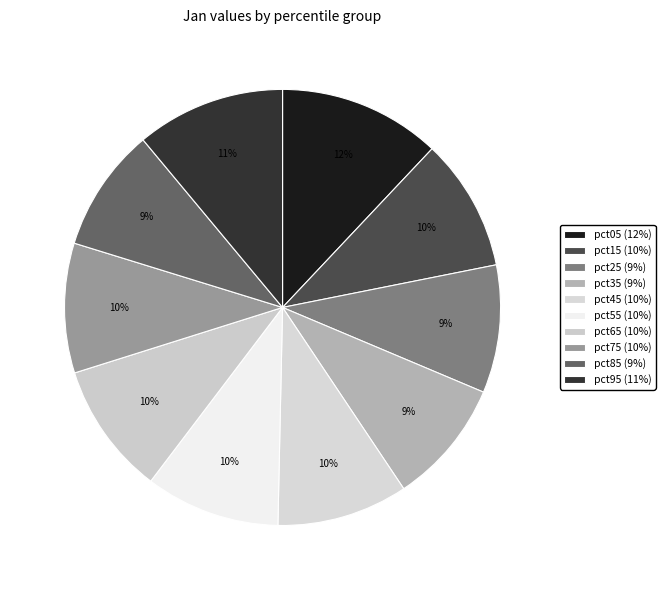

What is the smallest slice in the pie chart?

pct85